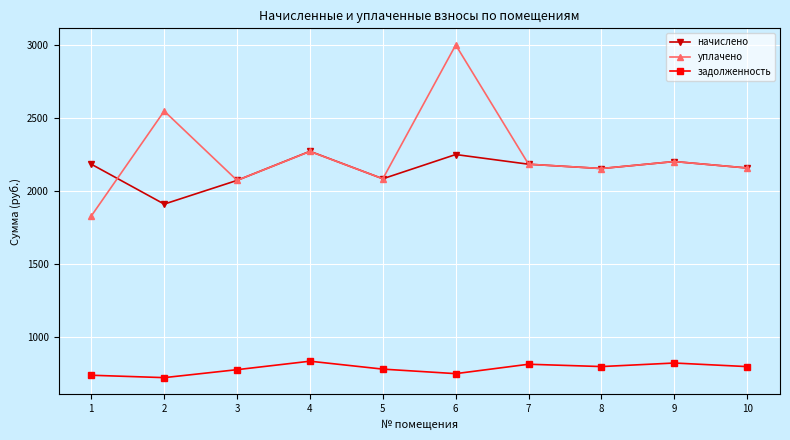

What is the maximum value shown in the chart?

2998.8